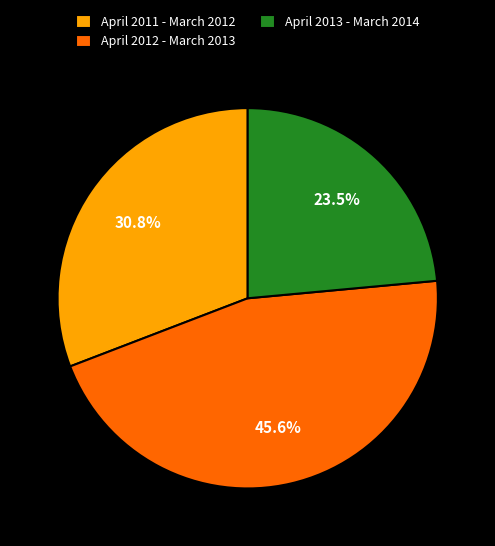

Which slice is the smallest?

April 2013 - March 2014